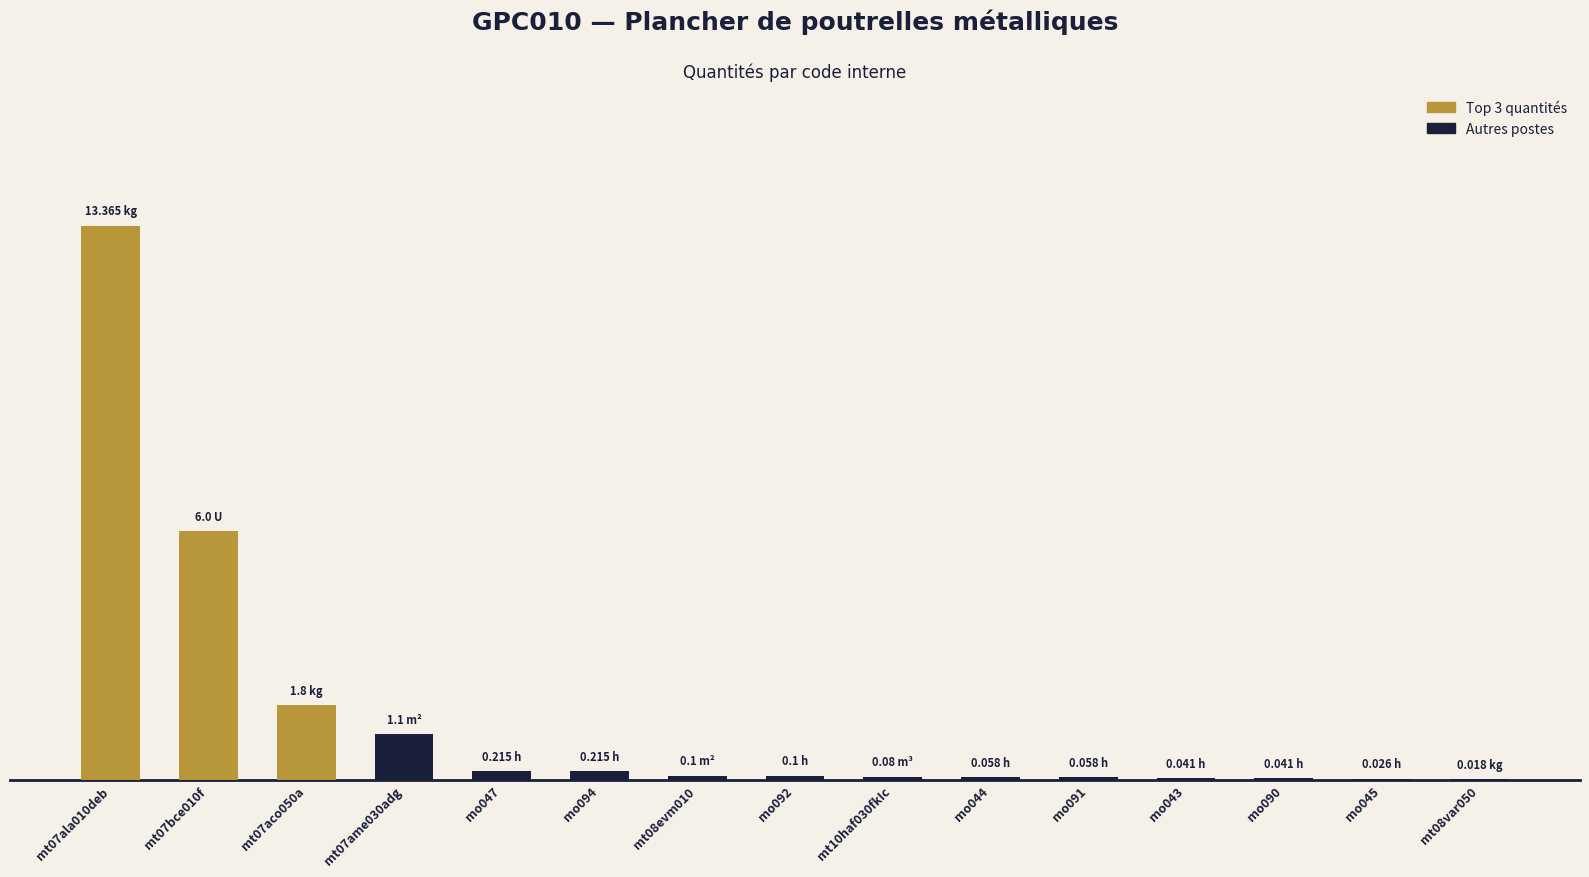

Reading right to left, what are all the values shown in this chart?

0.0	0.0	0.0	0.0	0.1	0.1	0.1	0.1	0.1	0.2	0.2	1.1	1.8	6.0	13.4